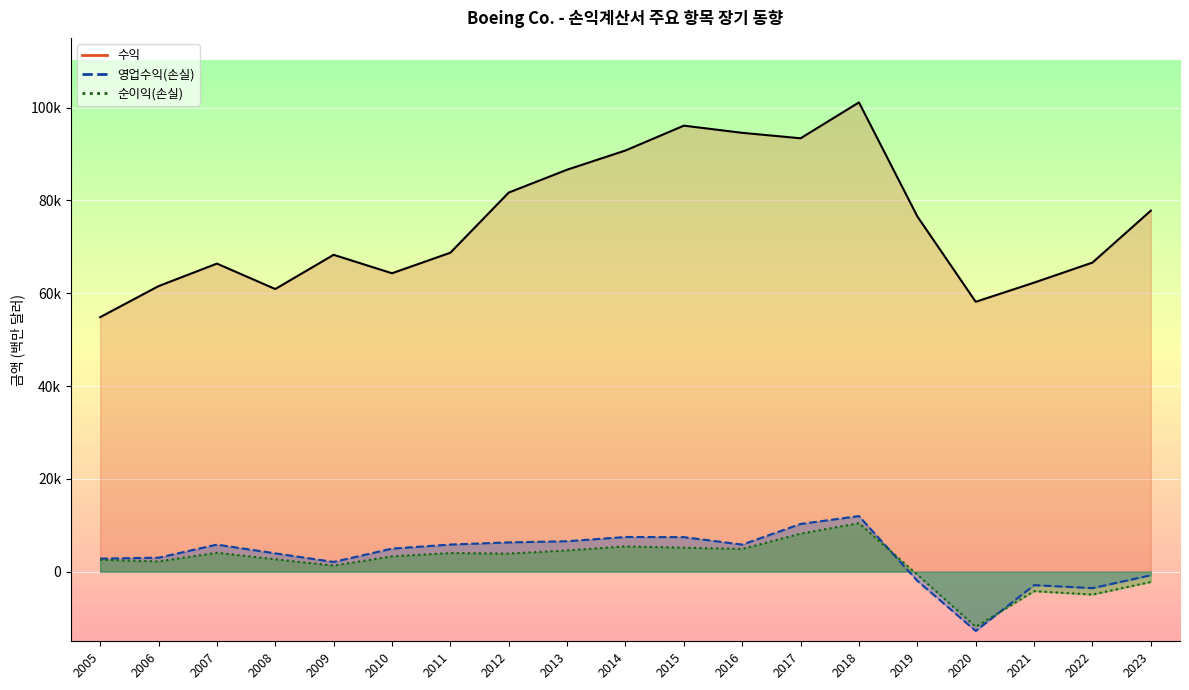

What is the average value of the 영업수익(손실) series?

3286